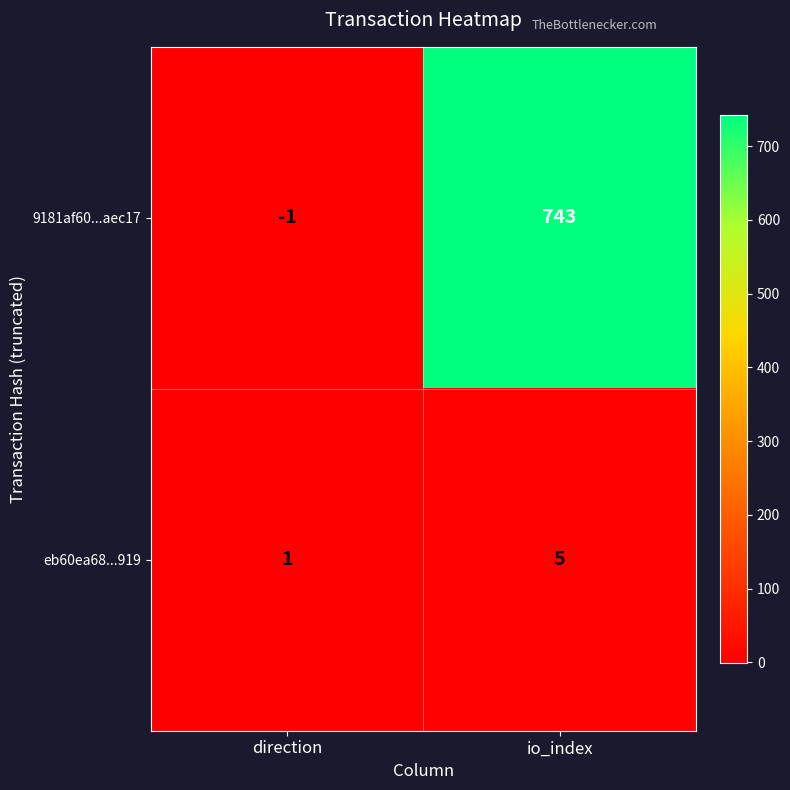

The 9181af60...aec17 series shows -1 at direction. True or false?

True